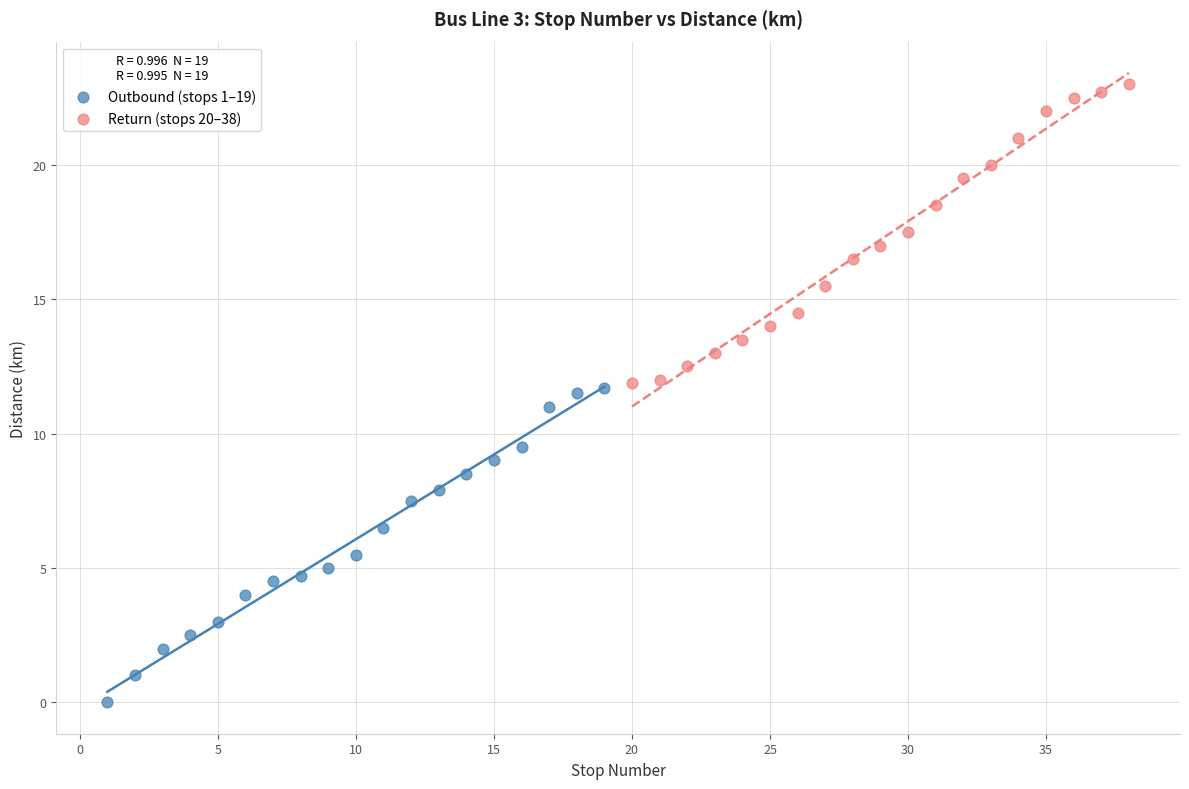

Which series reaches the minimum Y coordinate?

Outbound (stops 1–19)